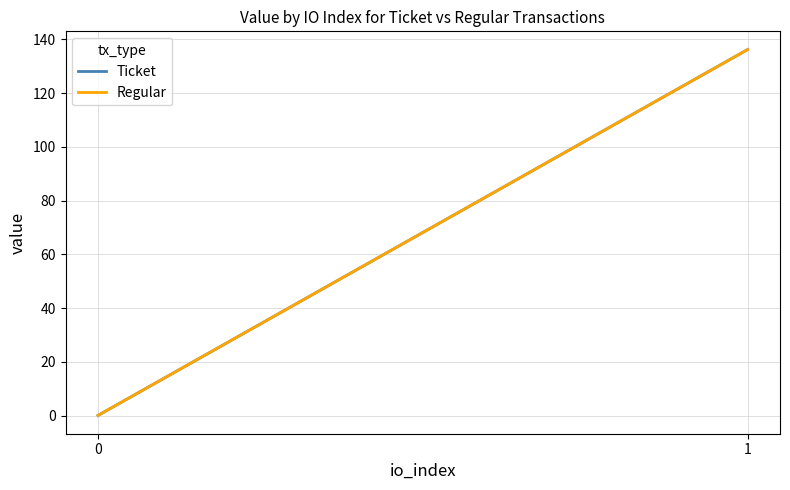

Rank the series by their maximum value, from lowest to highest.

Ticket, Regular